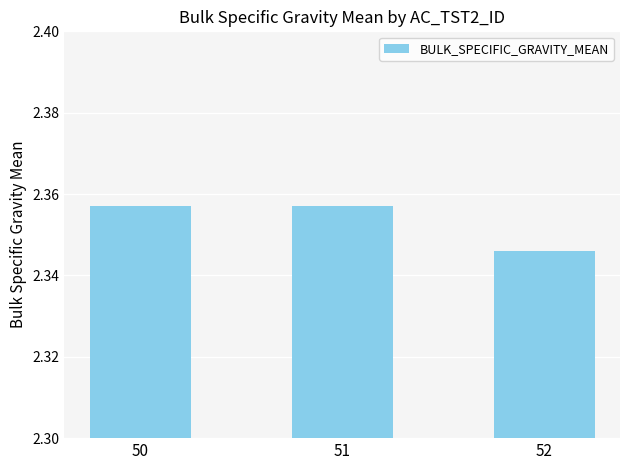

Where is the data nearest to the value 2?

52